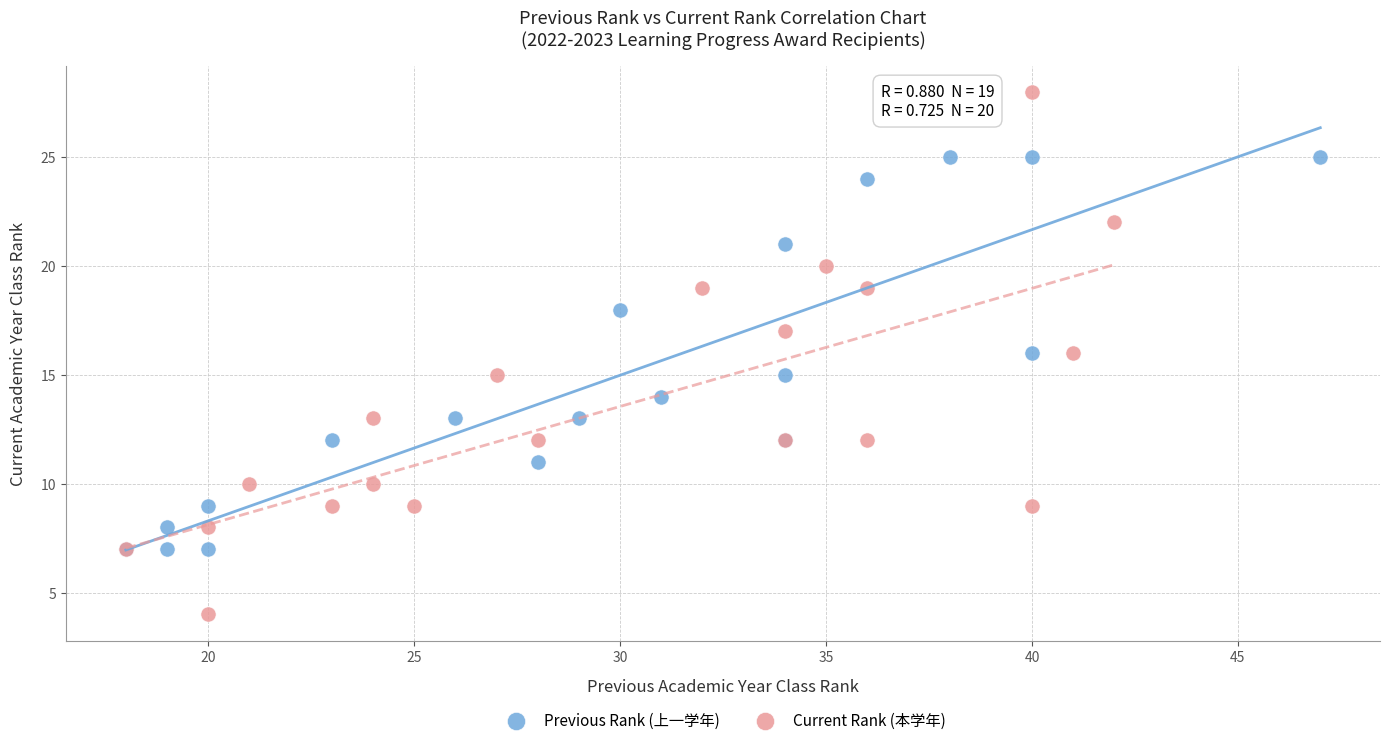

Which series contains the highest Y value?

Current Rank (本学年)